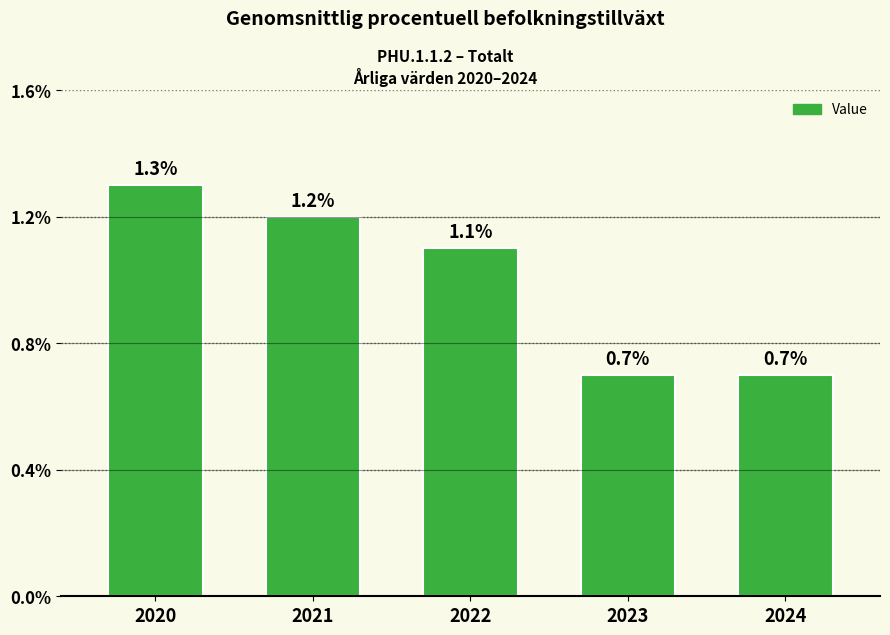

What is the smallest value displayed?

0.7